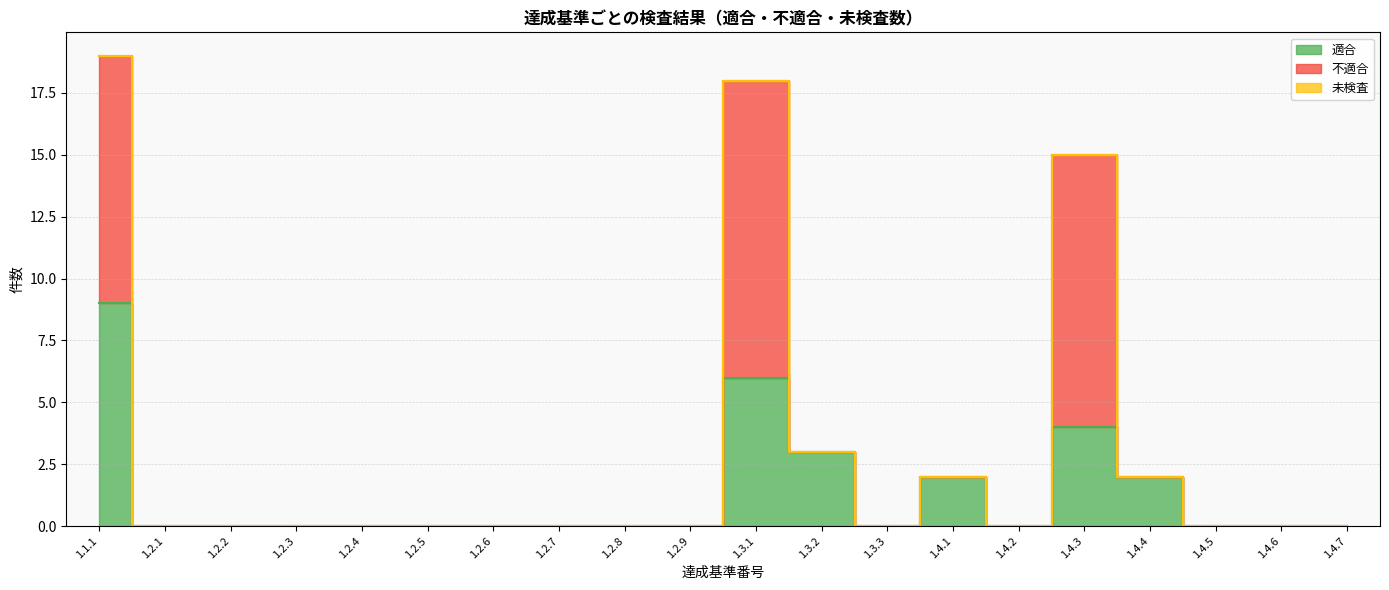

True or false: 不適合 and 未検査 intersect in this chart.

False